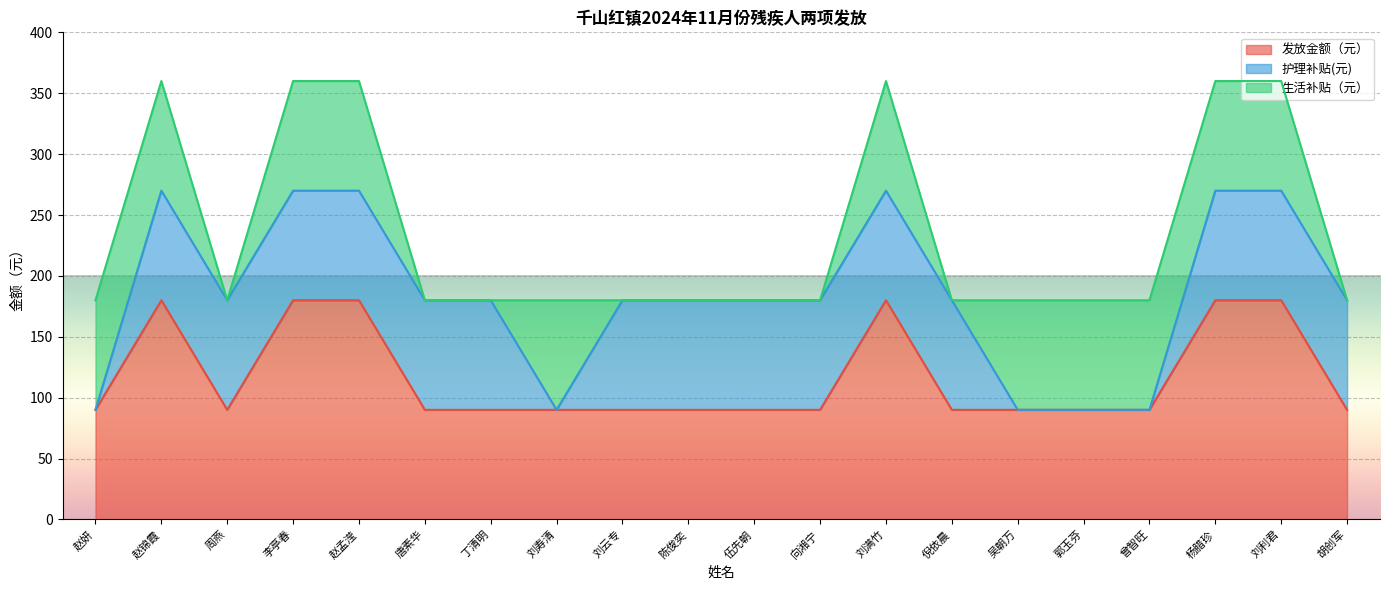

Reading left to right, what are all the values shown in this chart?

发放金额（元）: 赵妍=90	赵锦霞=180	周燕=90	李亭春=180	赵孟滢=180	唐素华=90	丁清明=90	刘寿清=90	刘云专=90	陈俊奕=90	伍先朝=90	向湘宁=90	刘满竹=180	倪依晨=90	吴朝万=90	郭玉芬=90	曾智旺=90	杨腊珍=180	刘利君=180	胡创军=90
护理补贴(元): 赵妍=0	赵锦霞=90	周燕=90	李亭春=90	赵孟滢=90	唐素华=90	丁清明=90	刘寿清=0	刘云专=90	陈俊奕=90	伍先朝=90	向湘宁=90	刘满竹=90	倪依晨=90	吴朝万=0	郭玉芬=0	曾智旺=0	杨腊珍=90	刘利君=90	胡创军=90
生活补贴（元）: 赵妍=90	赵锦霞=90	周燕=0	李亭春=90	赵孟滢=90	唐素华=0	丁清明=0	刘寿清=90	刘云专=0	陈俊奕=0	伍先朝=0	向湘宁=0	刘满竹=90	倪依晨=0	吴朝万=90	郭玉芬=90	曾智旺=90	杨腊珍=90	刘利君=90	胡创军=0